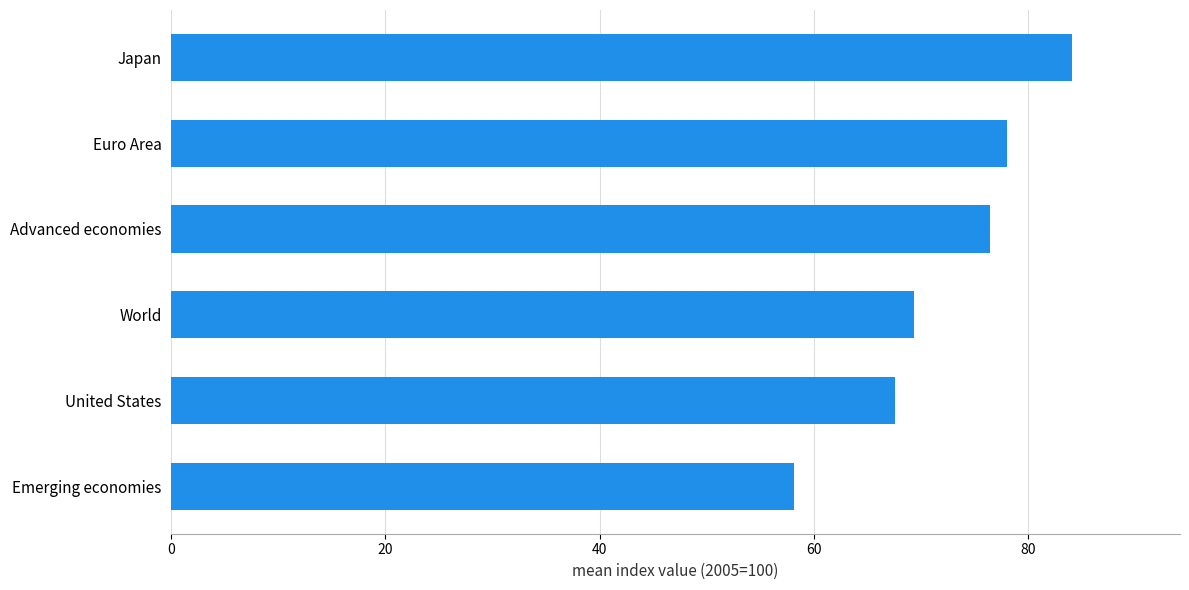

Where is the data nearest to the value 71?

World